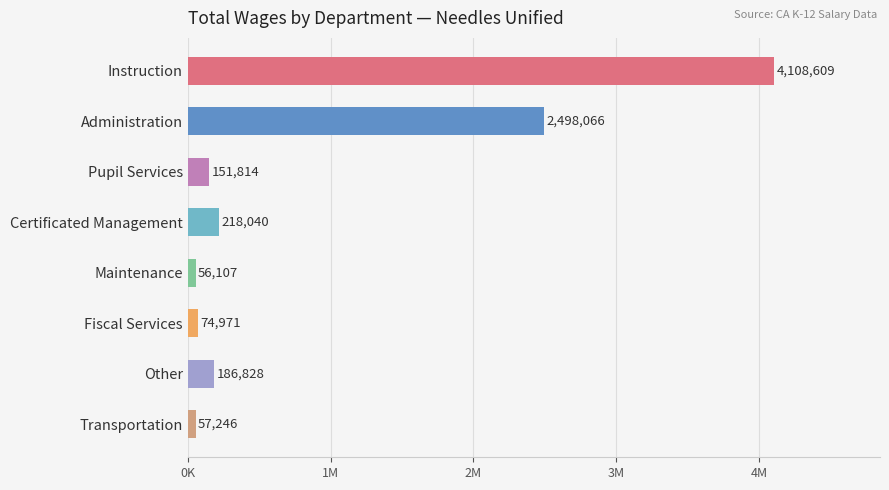

Does the chart contain any negative values?

No